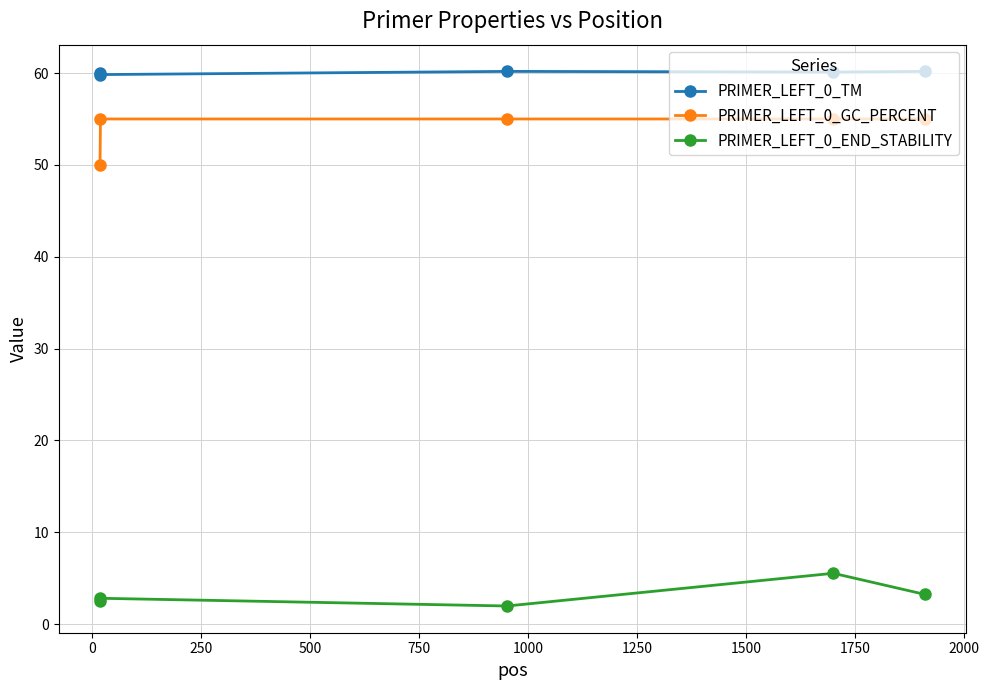

What is the minimum value for PRIMER_LEFT_0_END_STABILITY?

2.0